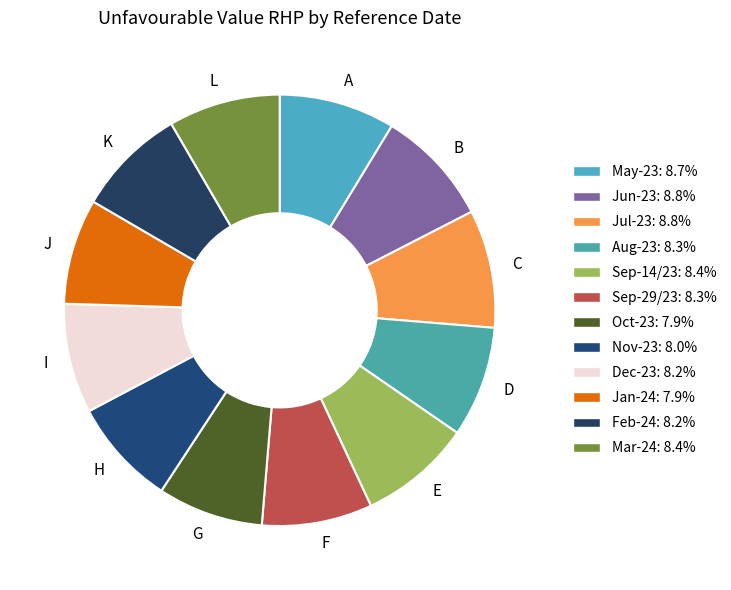

Combined, do F and C account for over 50%?

No